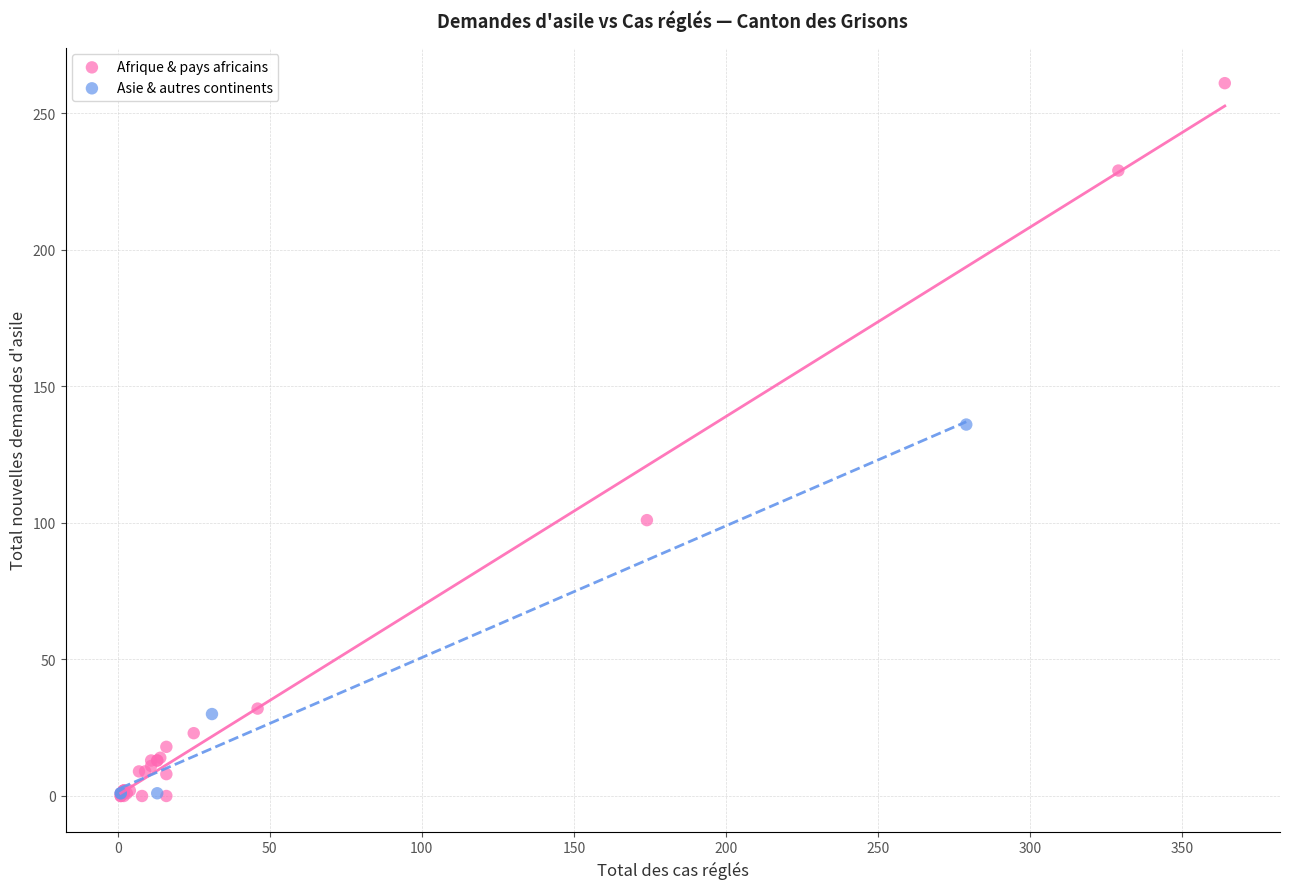

Which series has the largest Y range (max minus min)?

Afrique & pays africains